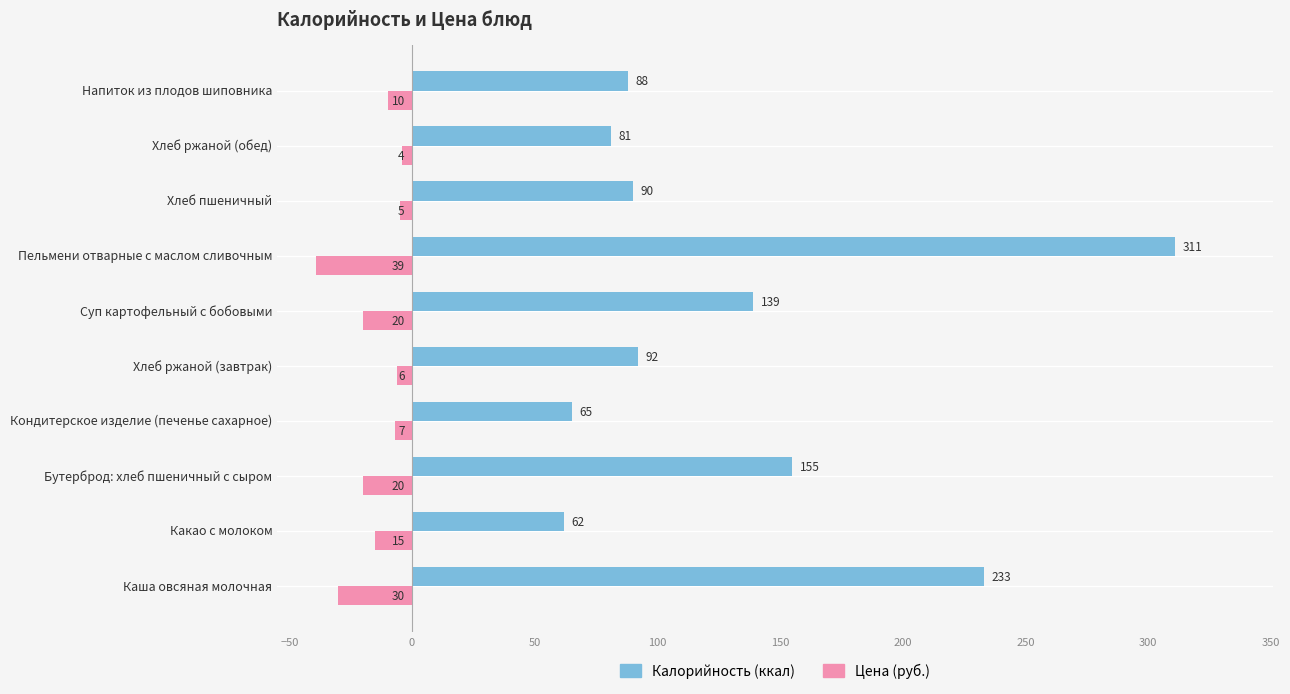

What is the smallest value displayed?

-39